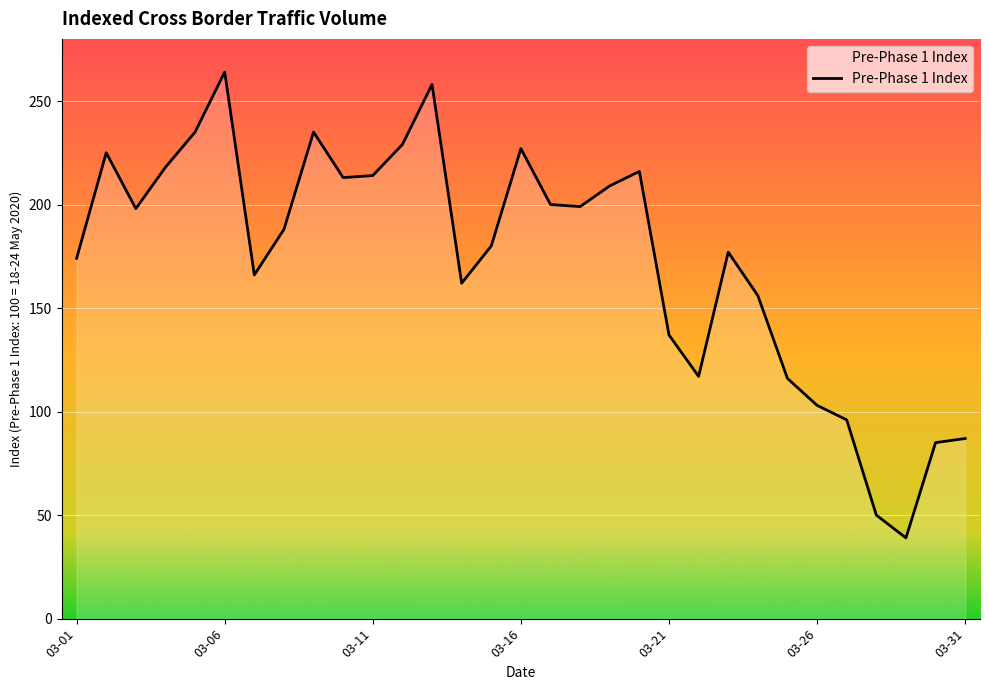

What is the minimum value shown in the chart?

39